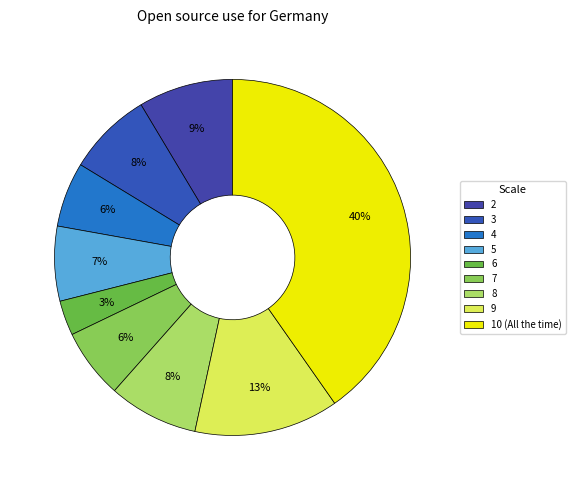

What is the largest slice in the pie chart?

10 (All the time)